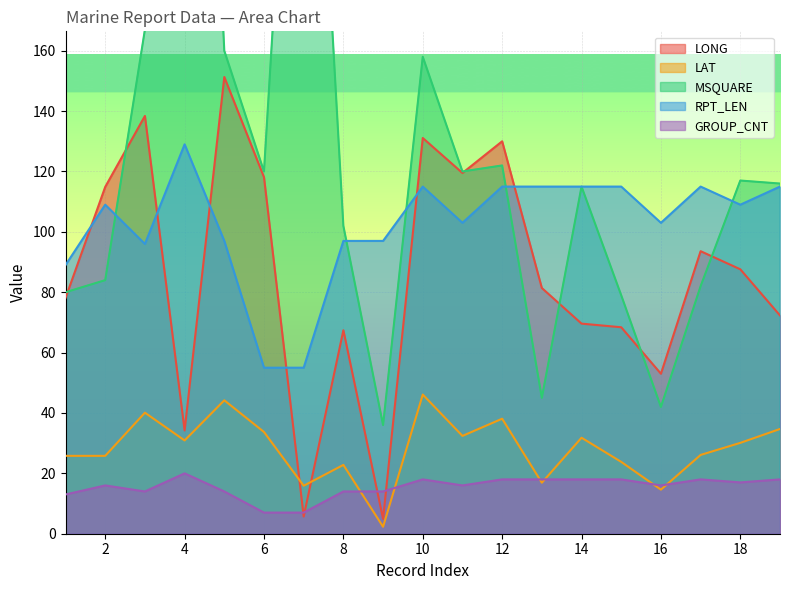

True or false: RPT_LEN and LAT intersect in this chart.

False